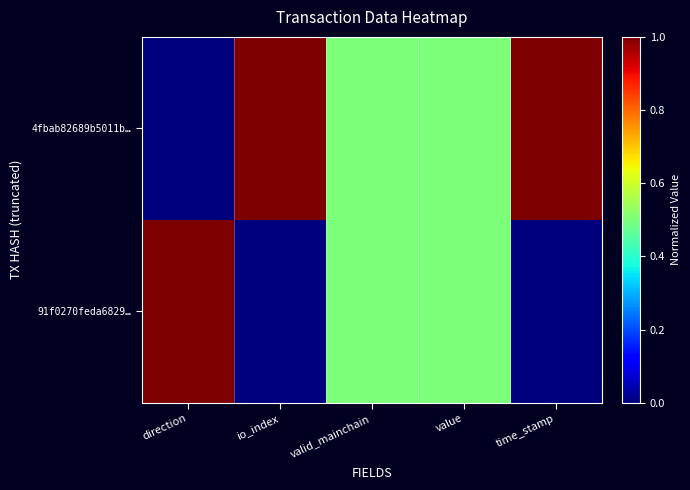

How many series are shown in this chart?

2